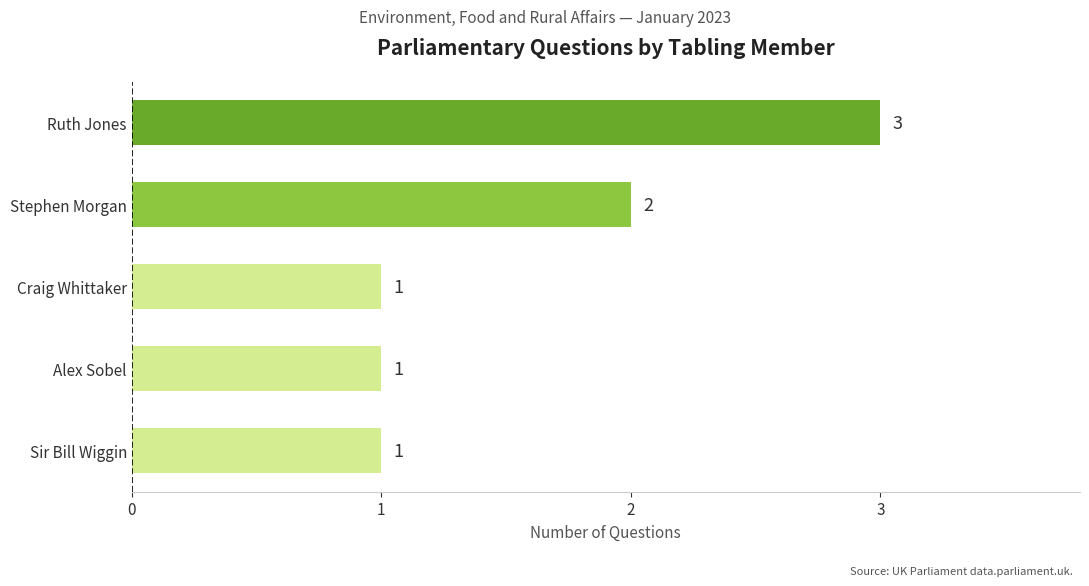

Reading bottom to top, what are all the values shown in this chart?

1	1	1	2	3